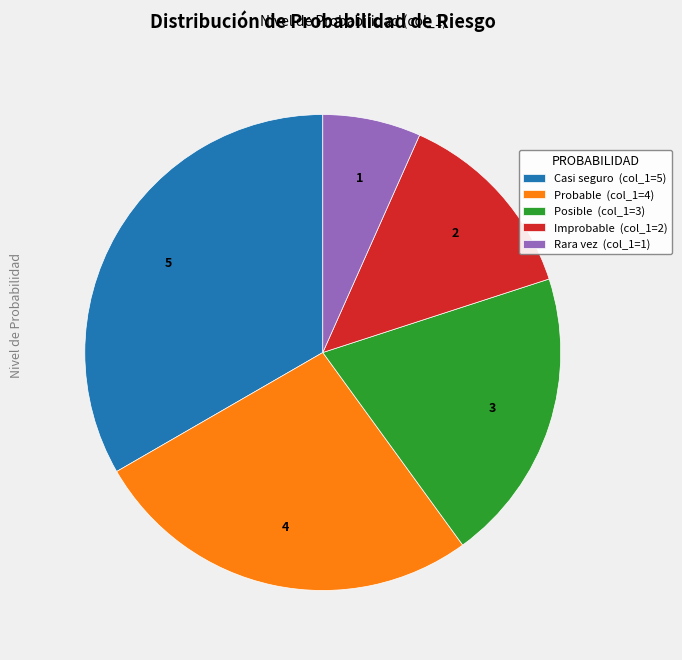

How many segments does this pie chart have?

5